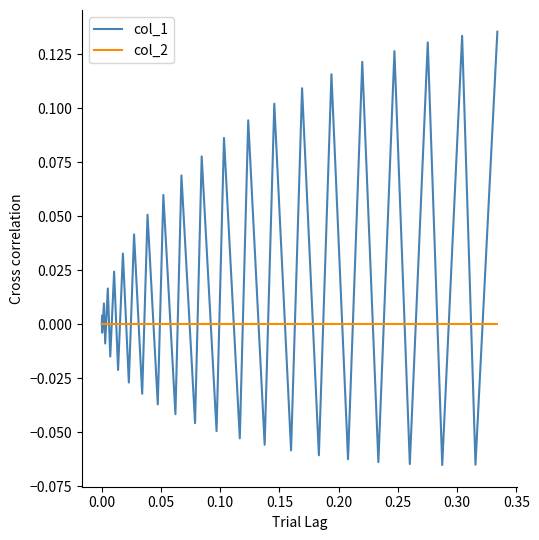

Rank the series by their maximum value, from lowest to highest.

col_2, col_1